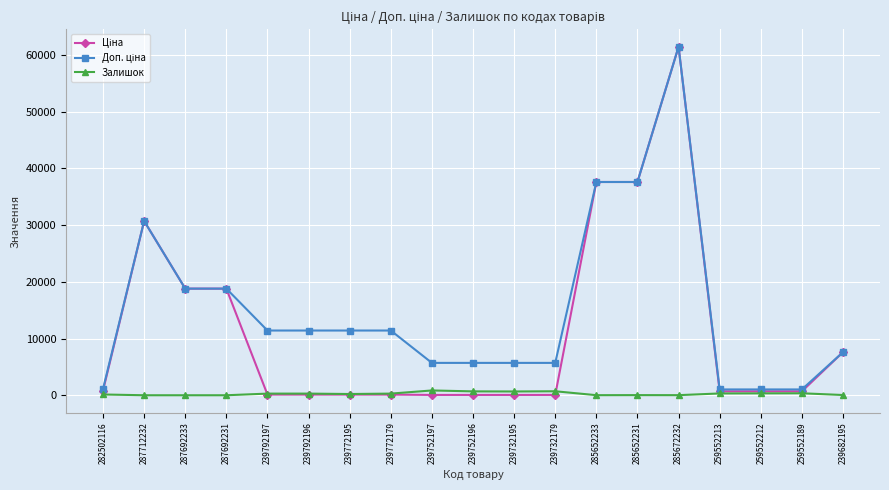

At which category is the sum across all series the highest?

285672232